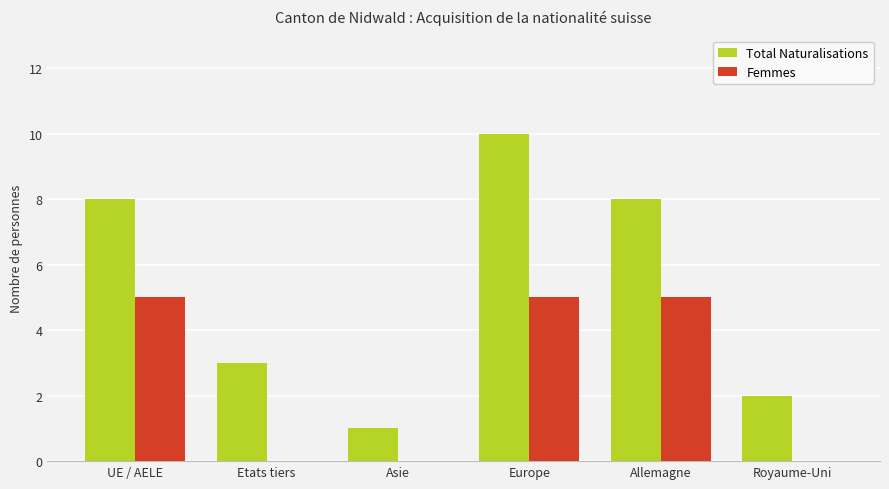

At which category does the chart reach its peak across all series?

Europe